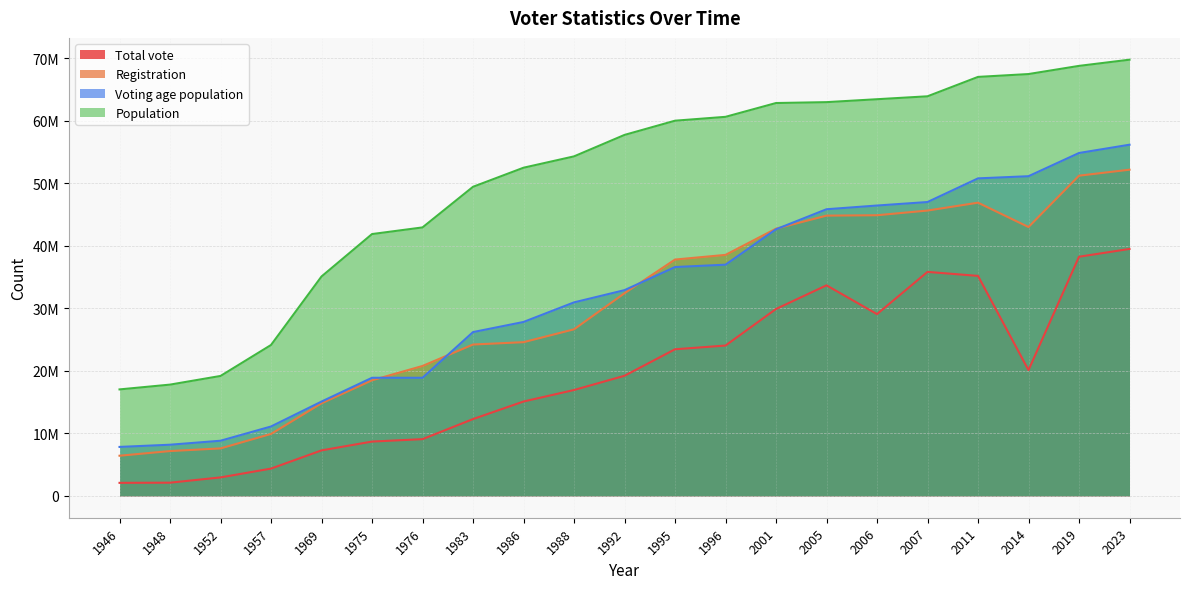

Rank the series by their maximum value, from highest to lowest.

Population, Voting age population, Registration, Total vote